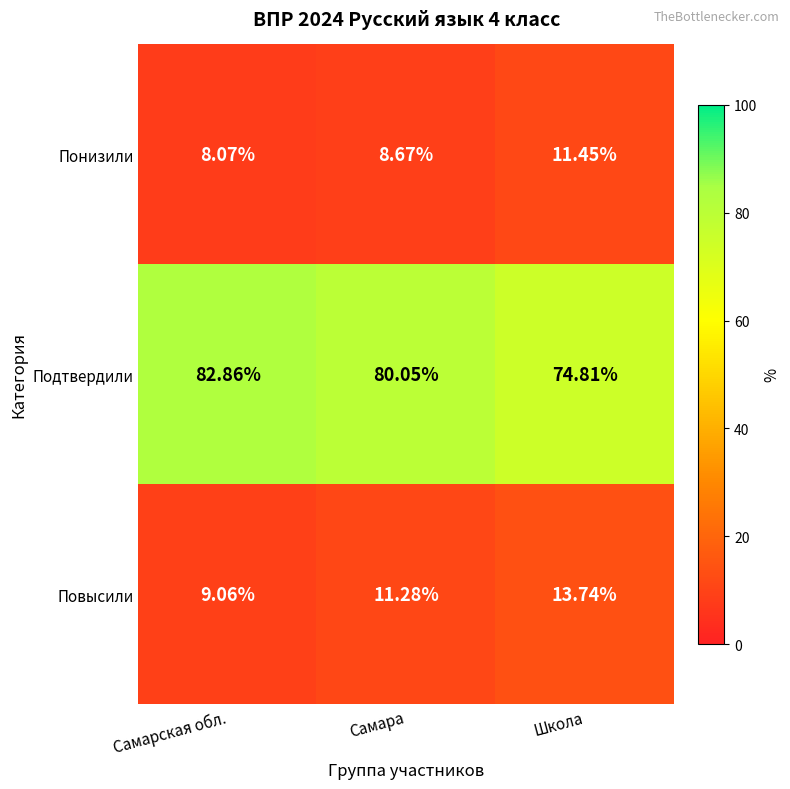

At which category does the chart reach its minimum across all series?

Самарская обл.